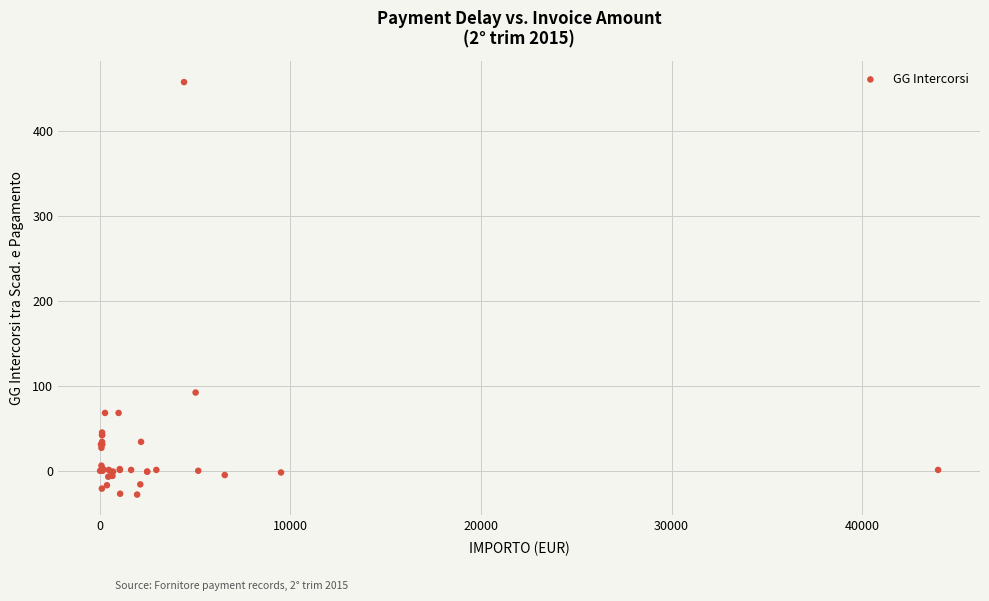

What Y value in the scatter plot is closest to 214?

92